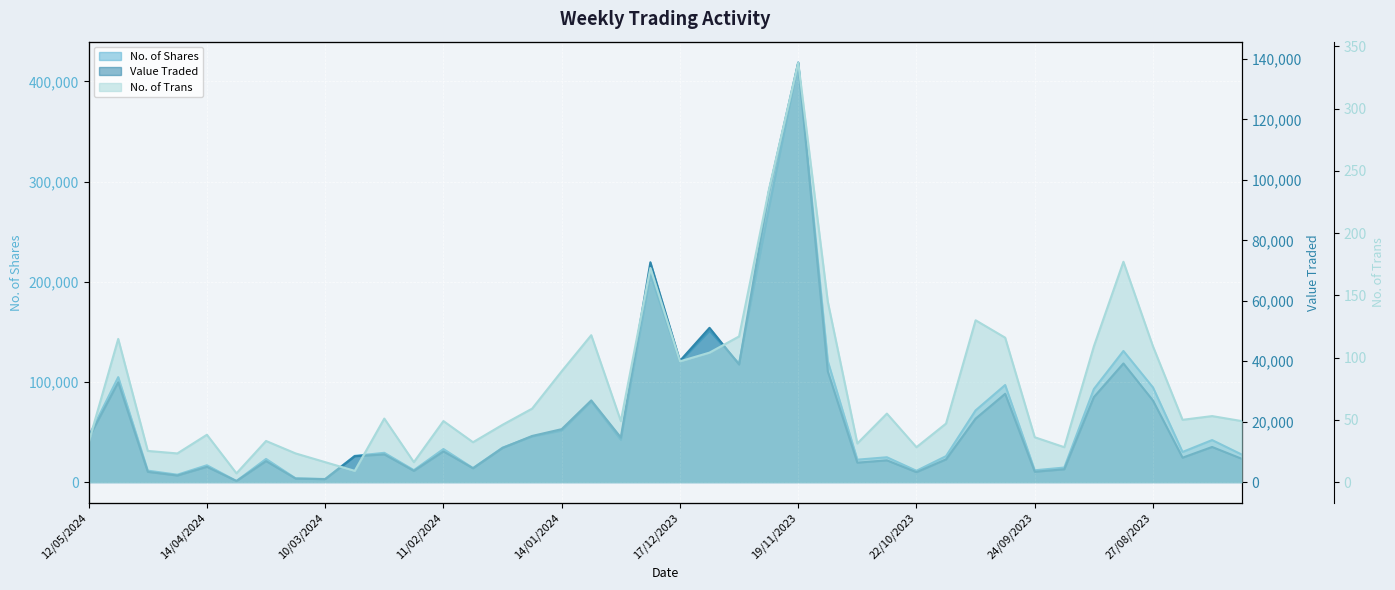

What is the value of the No. of Trans point at the 31st from the left?

130